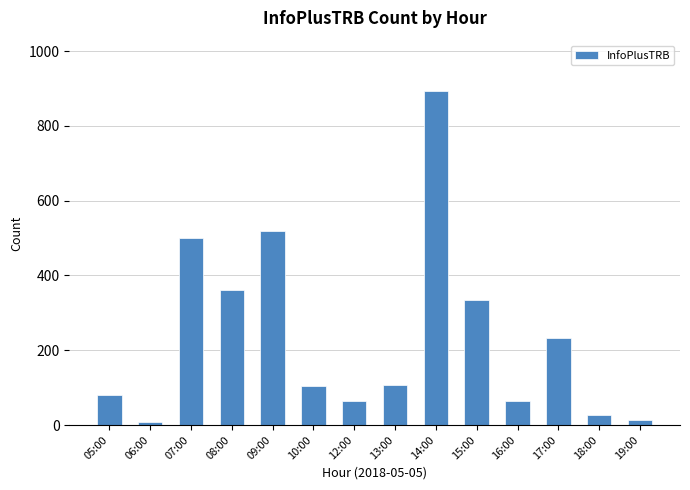

Between 13:00 and 15:00, which is larger?

15:00